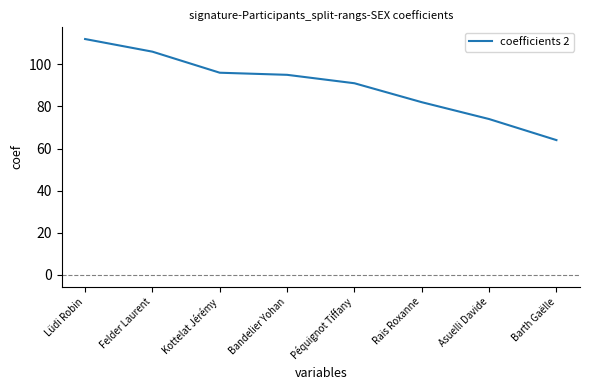

Which category has the highest value across all series?

Lüdi Robin